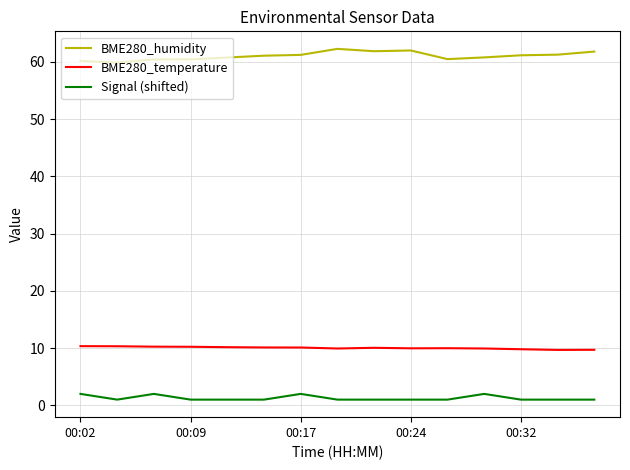

List the series in order of their peak value, lowest first.

Signal (shifted), BME280_temperature, BME280_humidity